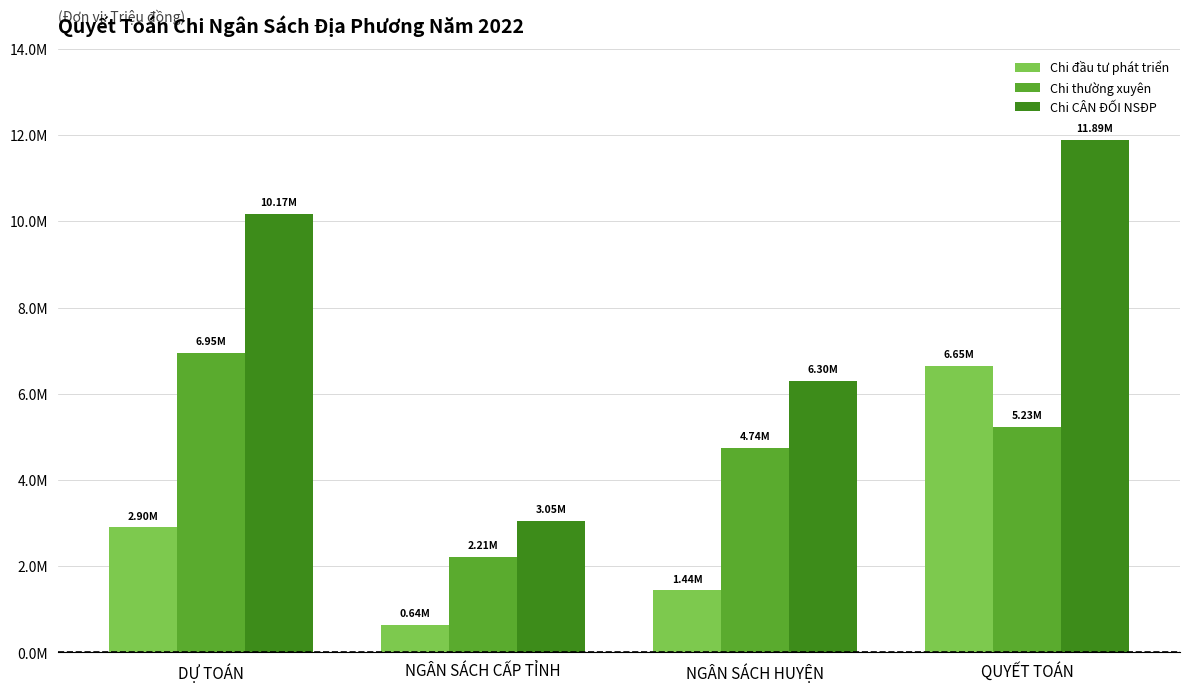

What position from the left is NGÂN SÁCH HUYỆN?

3